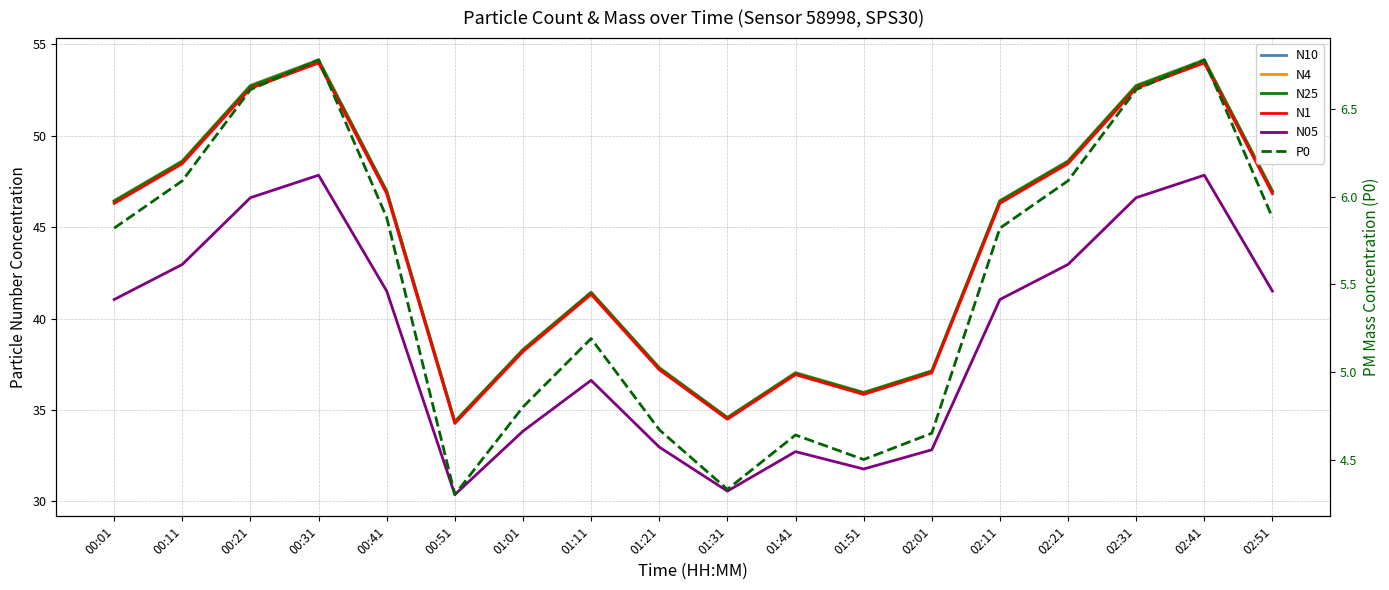

Reading right to left, transcribe all the data shown in this chart.

N10: 02:51=47.0	02:41=54.1	02:31=52.8	02:21=48.6	02:11=46.5	02:01=37.1	01:51=36.0	01:41=37.0	01:31=34.6	01:21=37.3	01:11=41.4	01:01=38.3	00:51=34.4	00:41=47.0	00:31=54.1	00:21=52.8	00:11=48.6	00:01=46.5
N4: 02:51=47.0	02:41=54.1	02:31=52.7	02:21=48.6	02:11=46.4	02:01=37.1	01:51=36.0	01:41=37.0	01:31=34.6	01:21=37.3	01:11=41.4	01:01=38.3	00:51=34.4	00:41=47.0	00:31=54.1	00:21=52.7	00:11=48.6	00:01=46.4
N25: 02:51=47.0	02:41=54.1	02:31=52.7	02:21=48.6	02:11=46.4	02:01=37.1	01:51=35.9	01:41=37.0	01:31=34.6	01:21=37.3	01:11=41.4	01:01=38.3	00:51=34.4	00:41=47.0	00:31=54.1	00:21=52.7	00:11=48.6	00:01=46.4
N1: 02:51=46.8	02:41=54.0	02:31=52.6	02:21=48.5	02:11=46.3	02:01=37.0	01:51=35.9	01:41=36.9	01:31=34.5	01:21=37.2	01:11=41.3	01:01=38.2	00:51=34.3	00:41=46.8	00:31=54.0	00:21=52.6	00:11=48.5	00:01=46.3
N05: 02:51=41.5	02:41=47.8	02:31=46.6	02:21=43.0	02:11=41.0	02:01=32.8	01:51=31.8	01:41=32.7	01:31=30.6	01:21=33.0	01:11=36.6	01:01=33.8	00:51=30.4	00:41=41.5	00:31=47.8	00:21=46.6	00:11=43.0	00:01=41.0
P0: 02:51=5.9	02:41=6.8	02:31=6.6	02:21=6.1	02:11=5.8	02:01=4.7	01:51=4.5	01:41=4.6	01:31=4.3	01:21=4.7	01:11=5.2	01:01=4.8	00:51=4.3	00:41=5.9	00:31=6.8	00:21=6.6	00:11=6.1	00:01=5.8